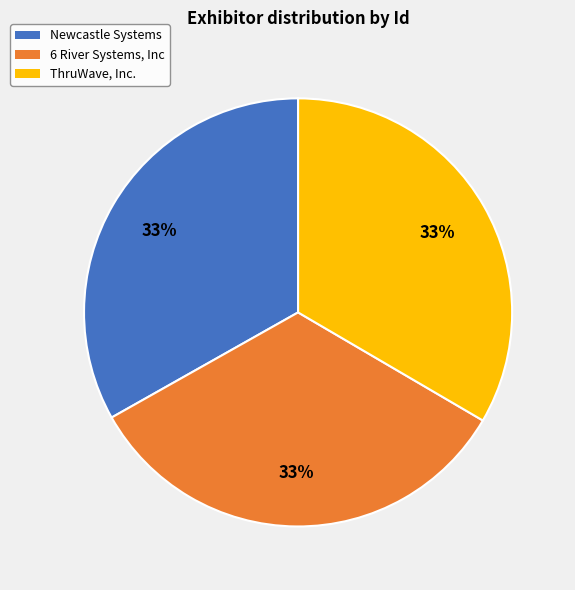

Do Newcastle Systems and ThruWave, Inc. together represent more than half of the pie?

Yes